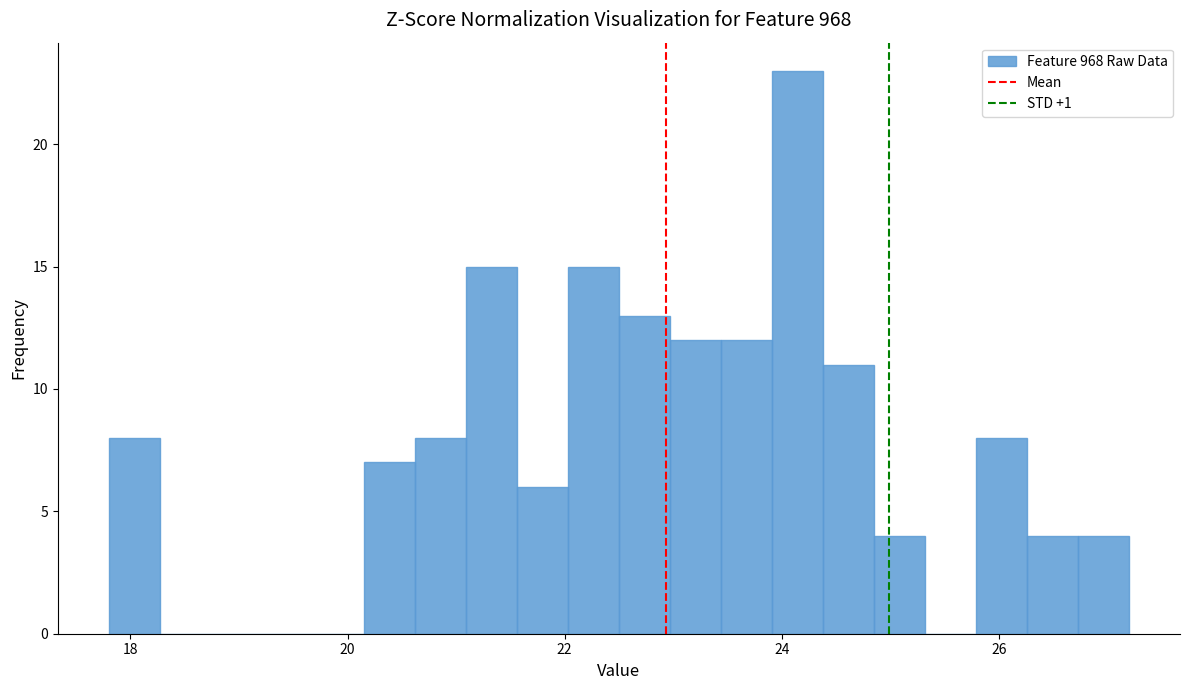

Around what value on the x-axis is the tallest bar? Give the approximate position of its centre, as read against the axis.

24.2